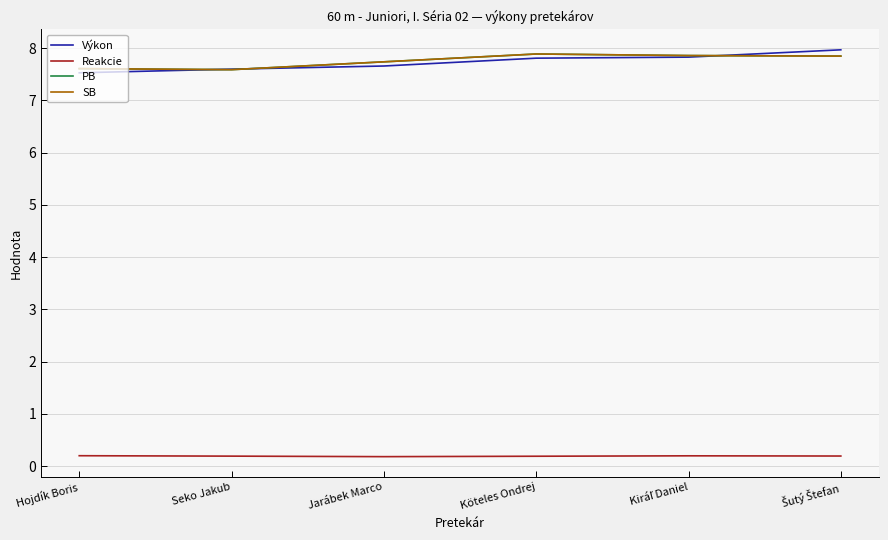

How many interior local valleys does the Reakcie series have?

1